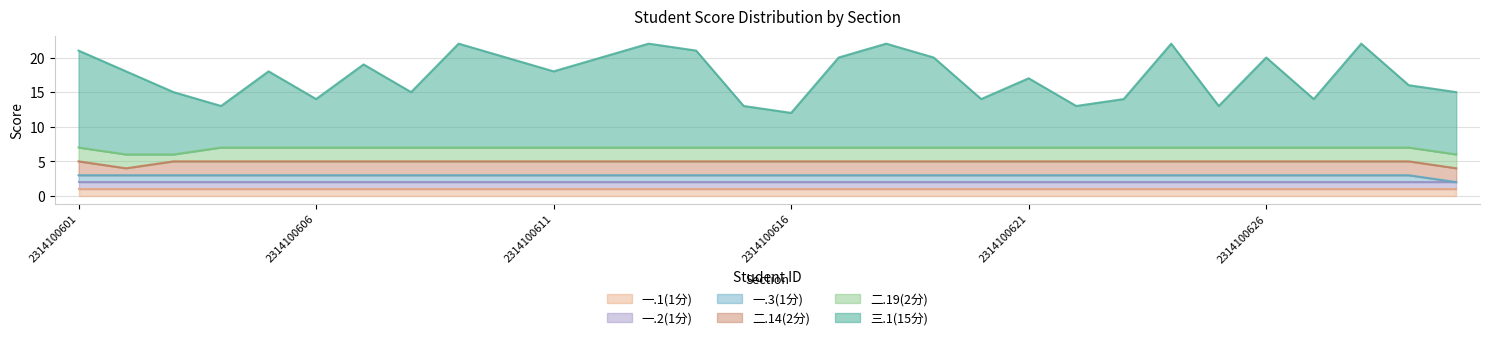

At which label does 三.1(15分) first exceed 11?

2314100601